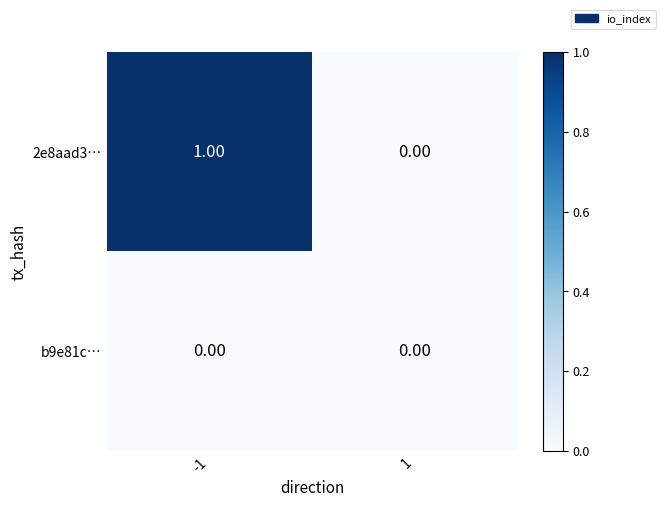

Between -1 and 1, which series saw the biggest shift?

2e8aad3…